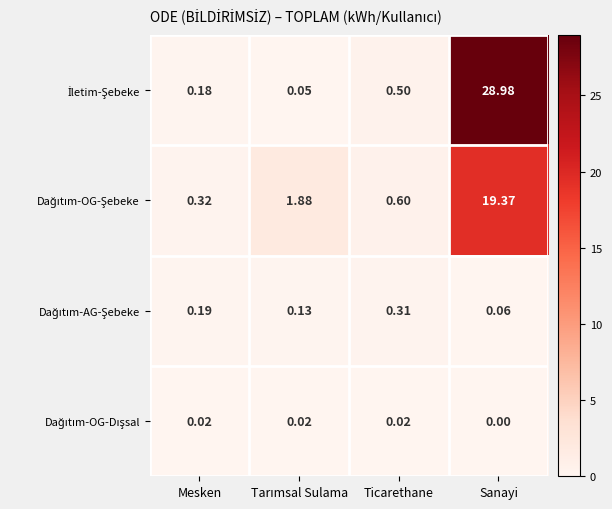

At which category does the chart reach its minimum across all series?

Sanayi